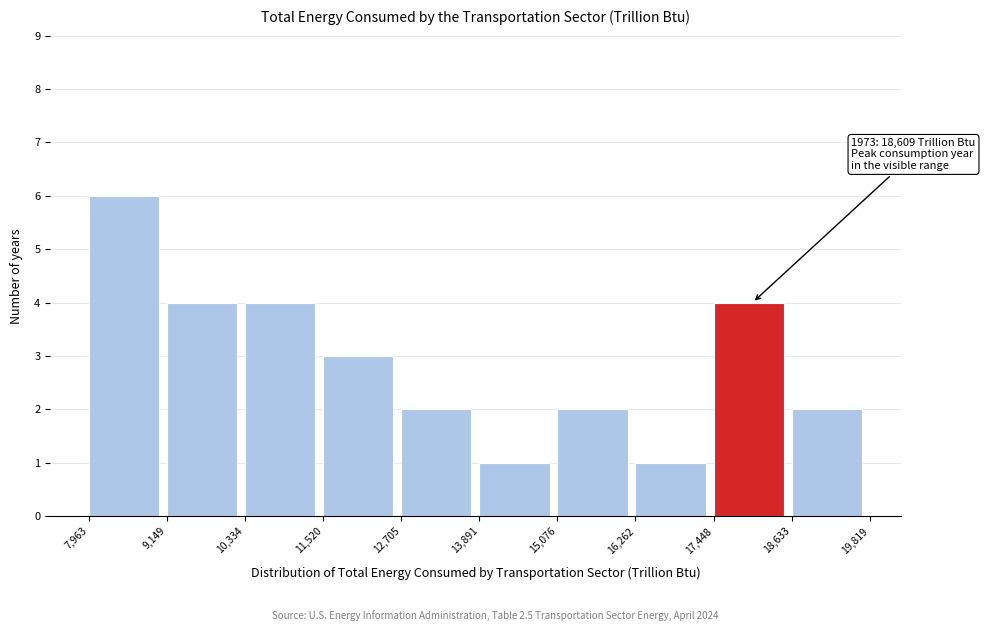

Over which range of the x-axis is the bar tallest?

7,963 to 9,149